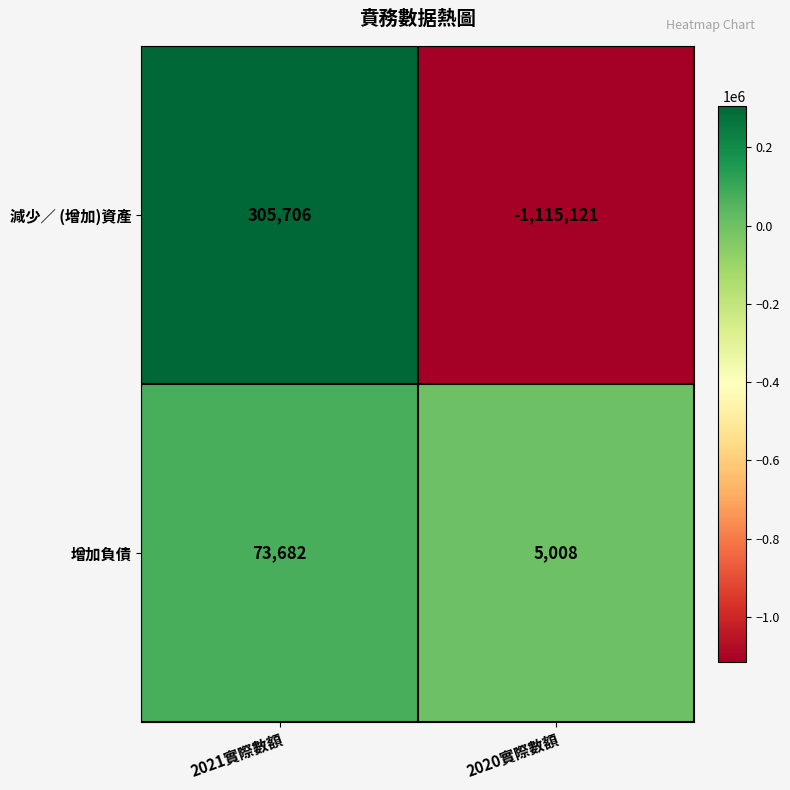

How many distinct data groups are displayed?

2